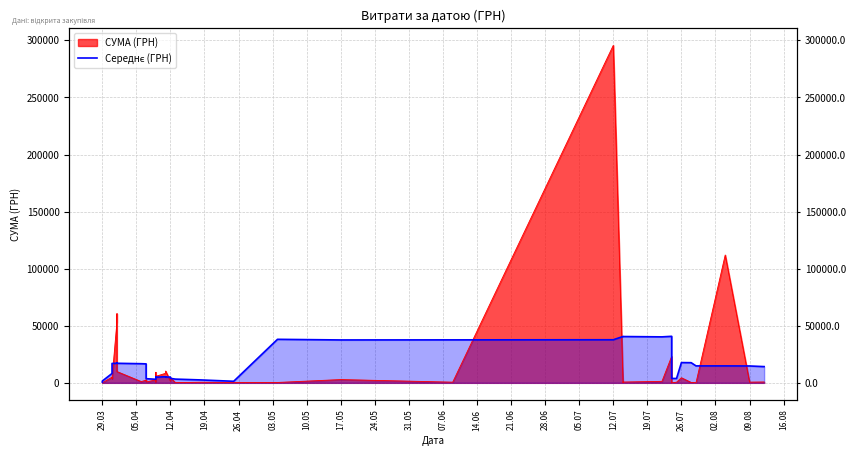

The chart shows a value of 5859.6 at 21.06. True or false?

False